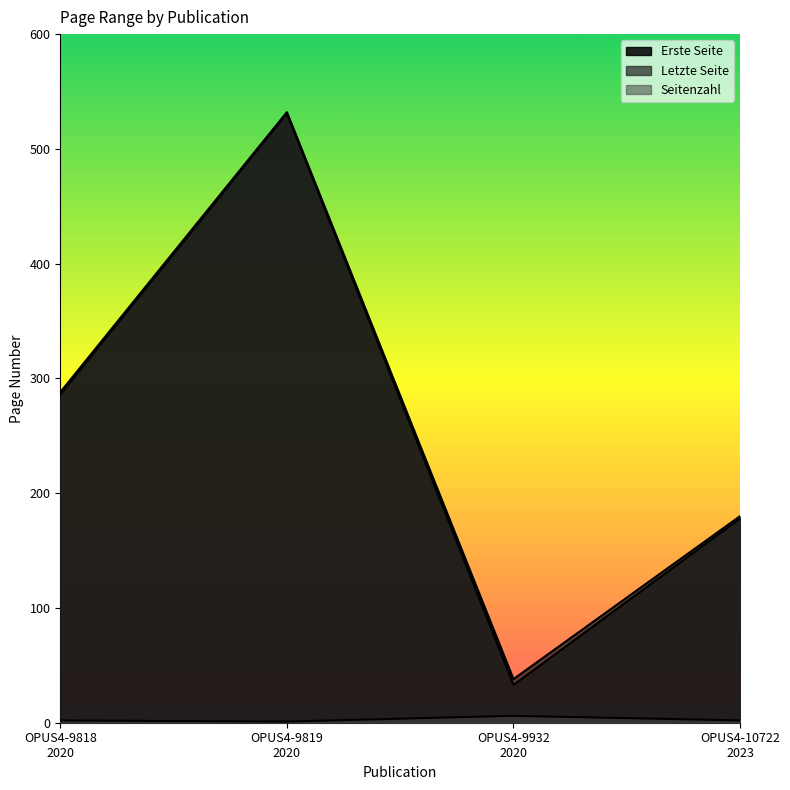

True or false: Seitenzahl has more than 1 points higher than both neighbors.

False